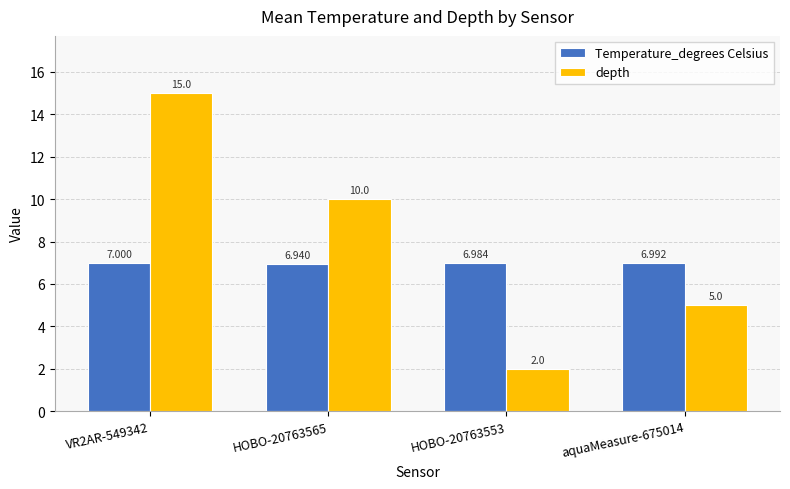

List the series in order of their peak value, lowest first.

Temperature_degrees Celsius, depth